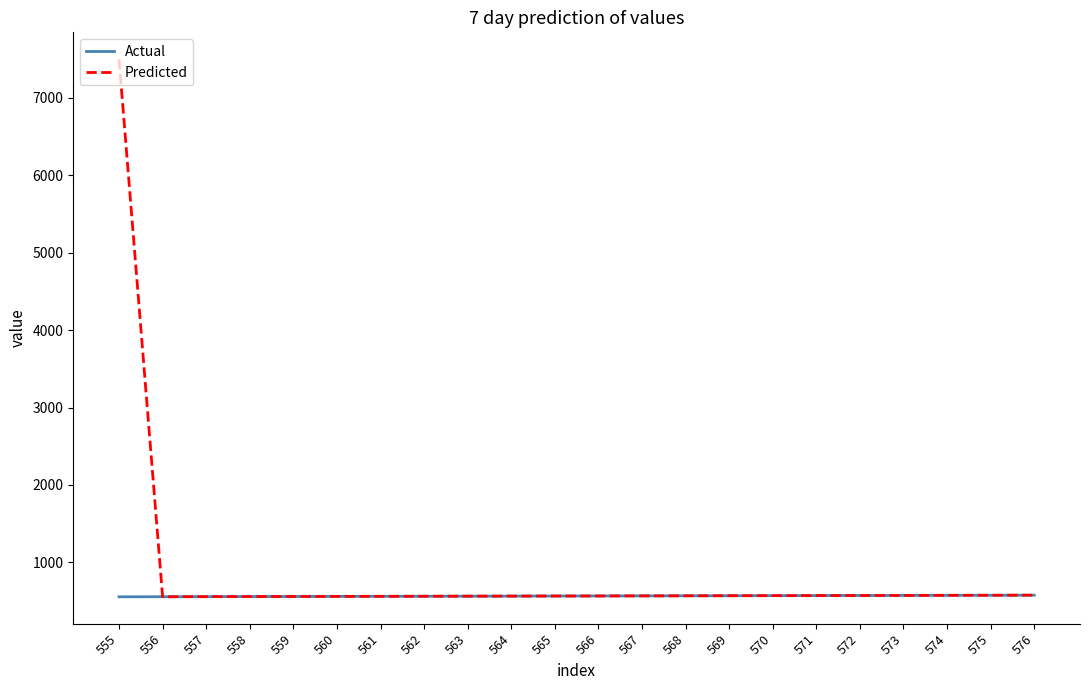

Does the chart have visible grid lines?

No